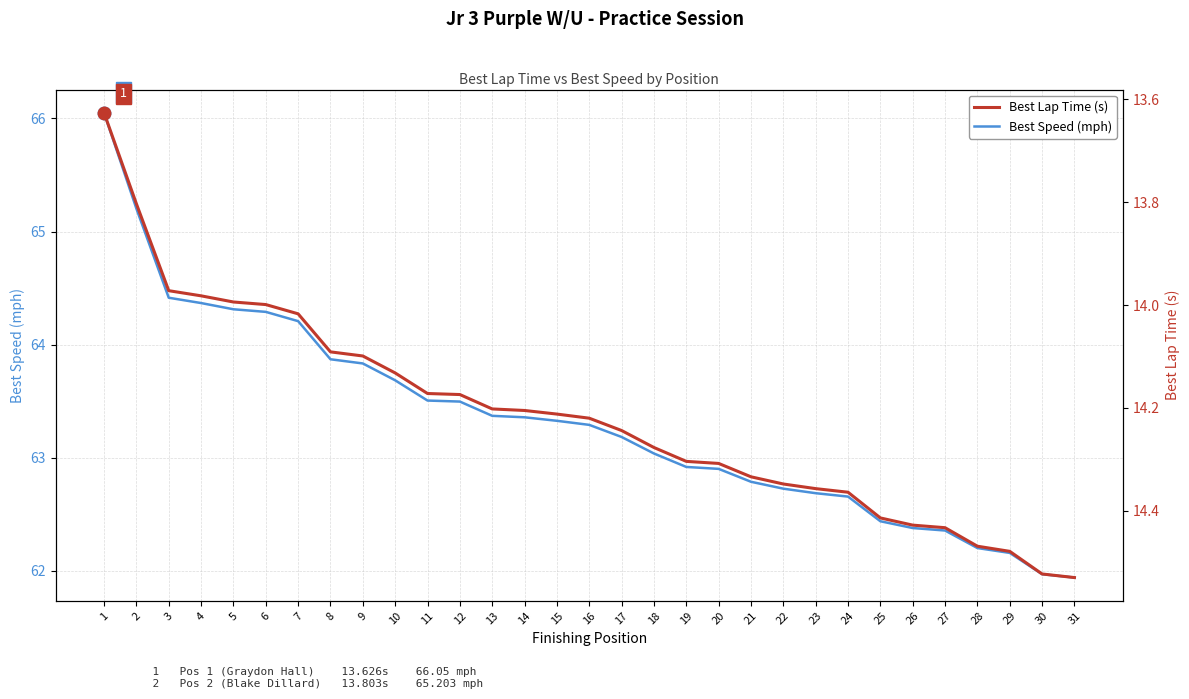

What is the average value of the Best Speed (mph) series?

63.3